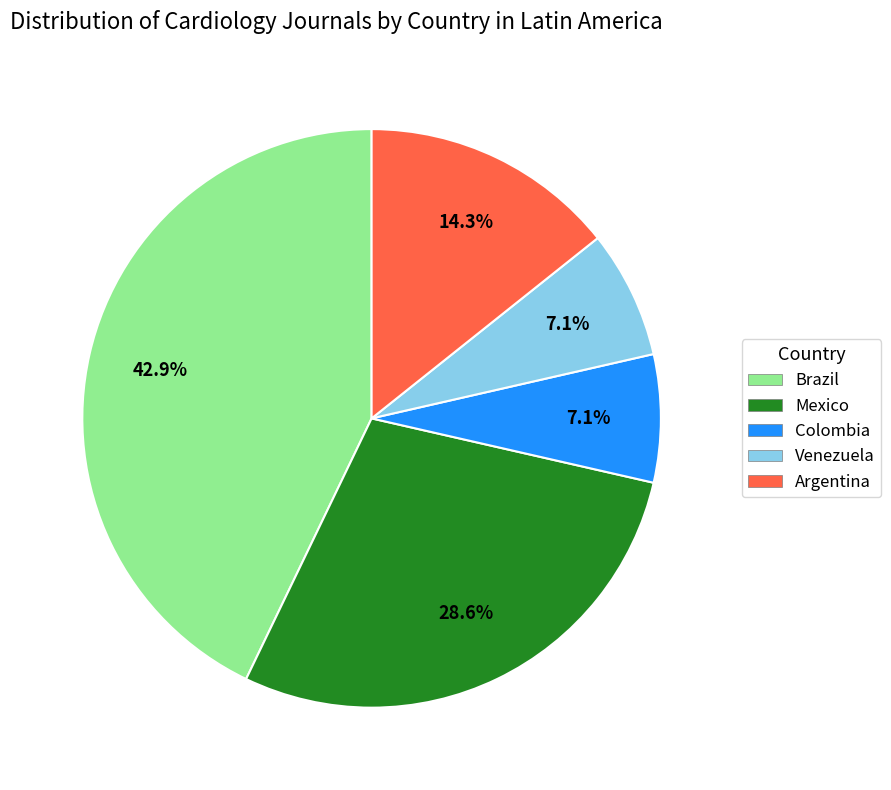

To the nearest percent, what percentage of the pie is Brazil?

43%